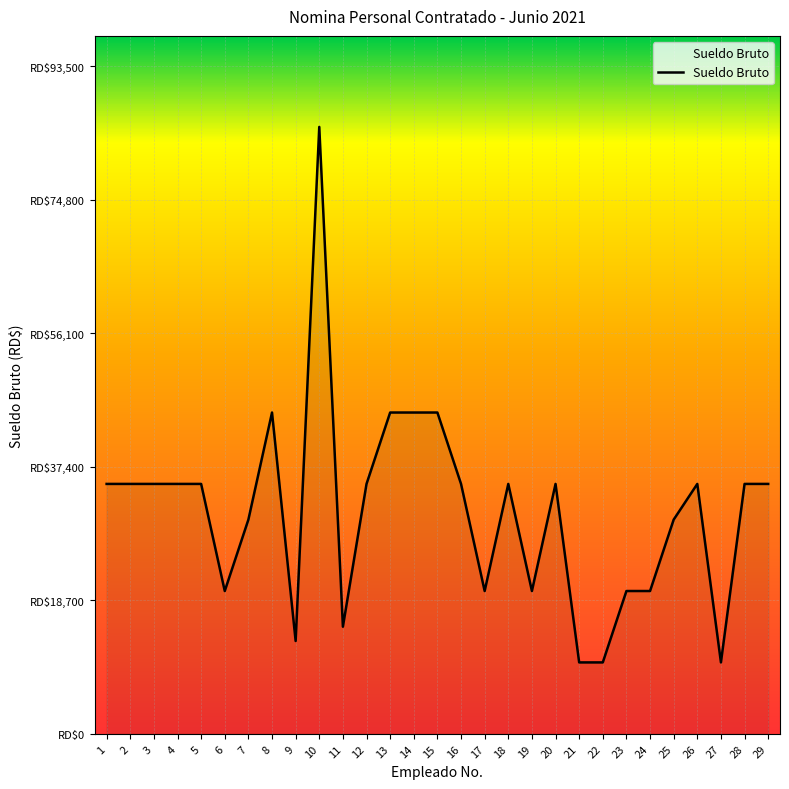

What is the value of the 21st point from the left?

10000